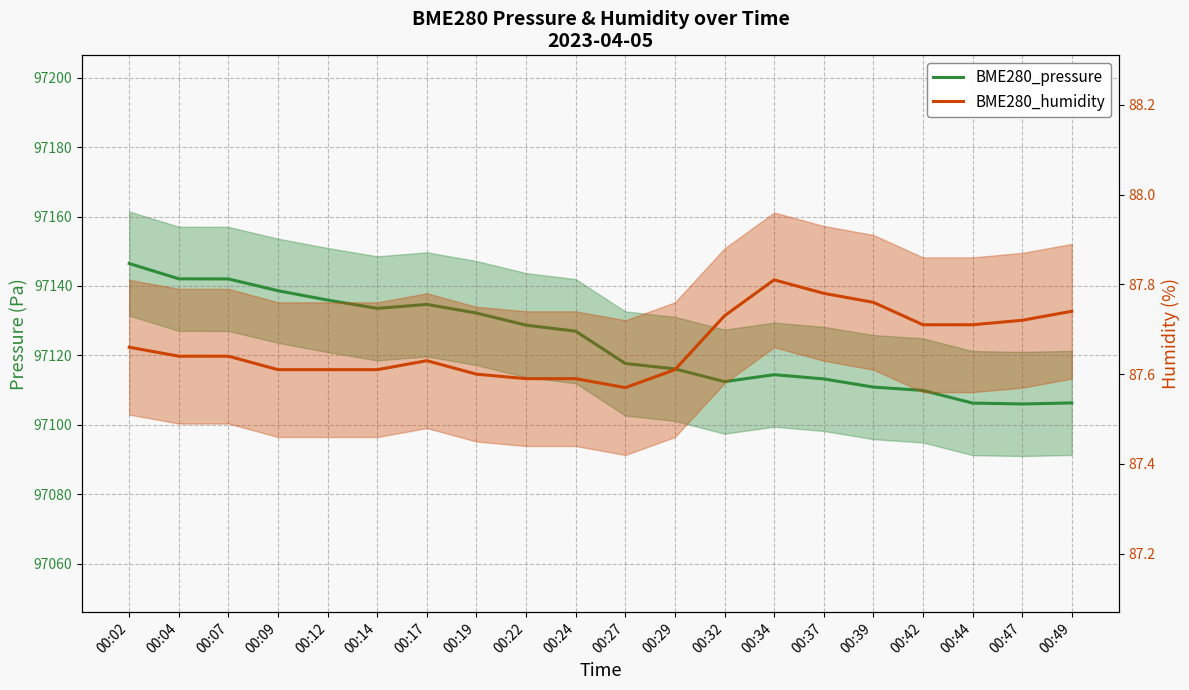

What is the value of the BME280_humidity point at the 18th from the left?

87.7